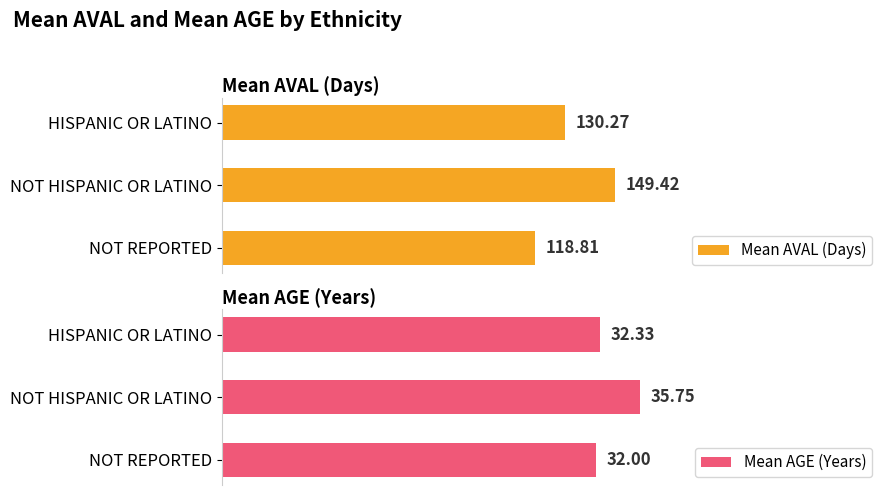

Rank the categories by Mean AVAL (Days) value from highest to lowest.

NOT HISPANIC OR LATINO, HISPANIC OR LATINO, NOT REPORTED